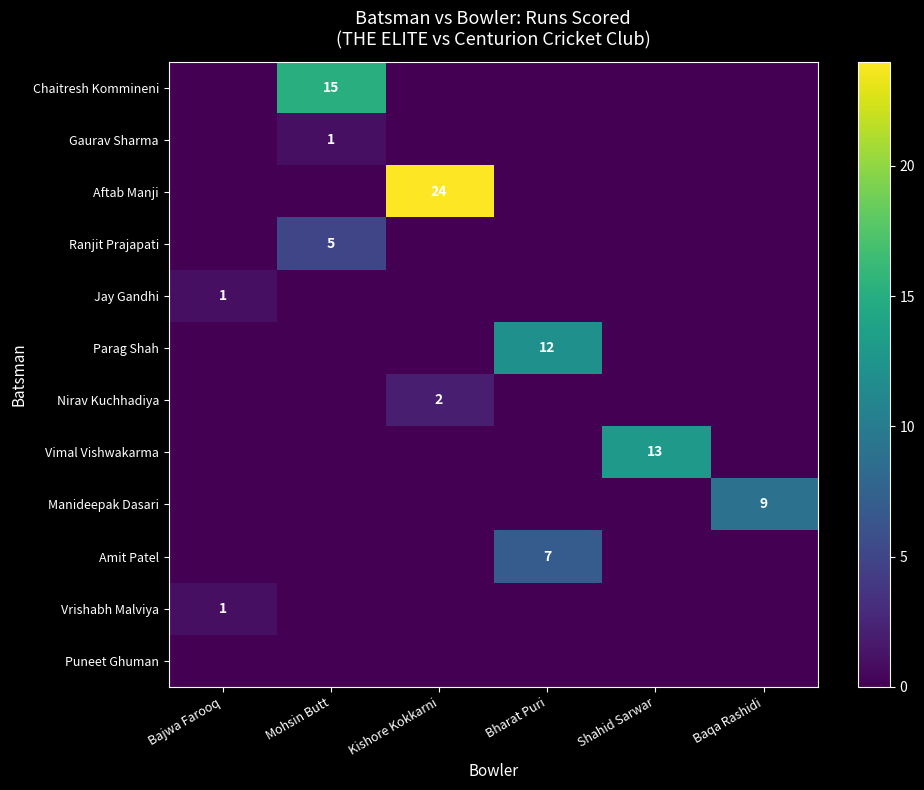

True or false: Gaurav Sharma has a value of 1 at Mohsin Butt.

True